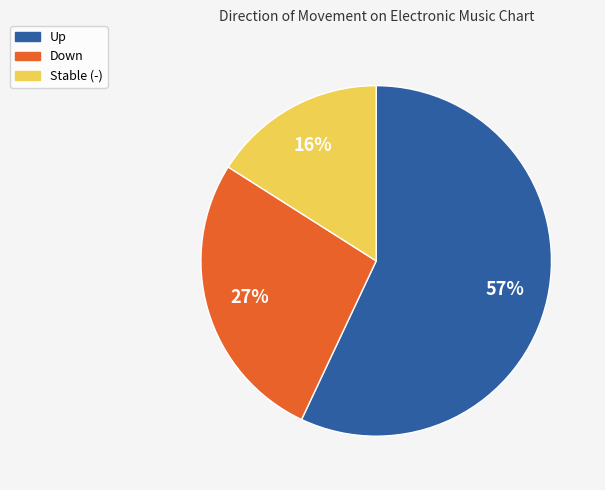

Is there any slice that represents more than half of the pie?

Yes